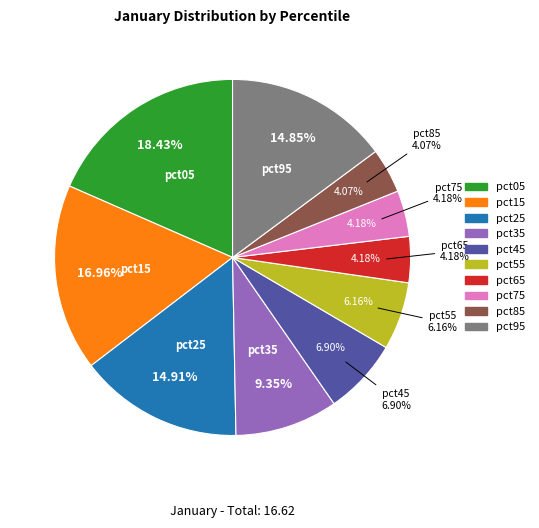

Does pct25 account for over 50% of the chart?

No